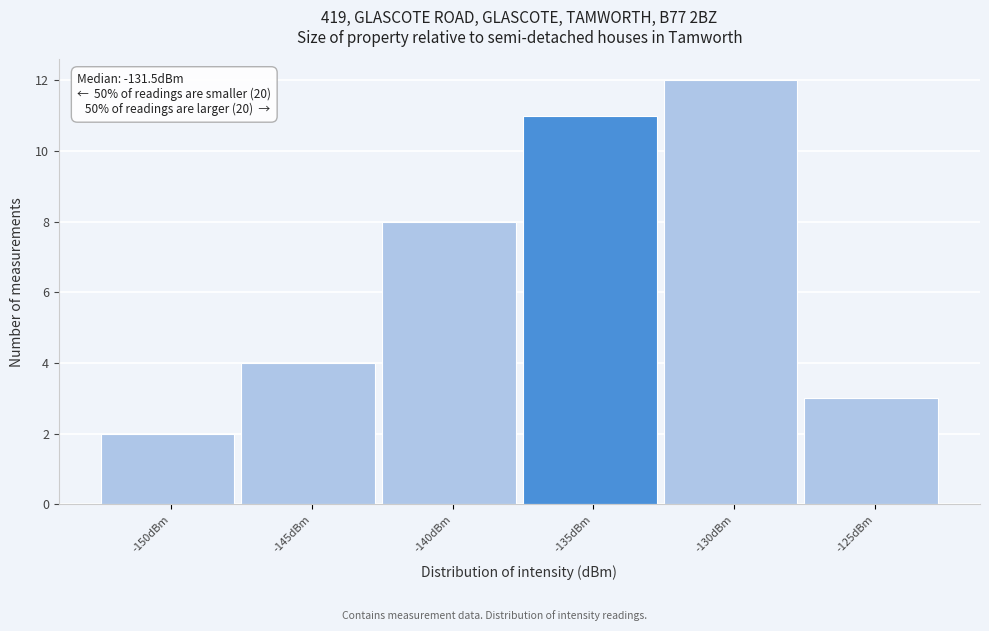

Reading left to right, list all the values displayed in this chart.

2	4	8	11	12	3